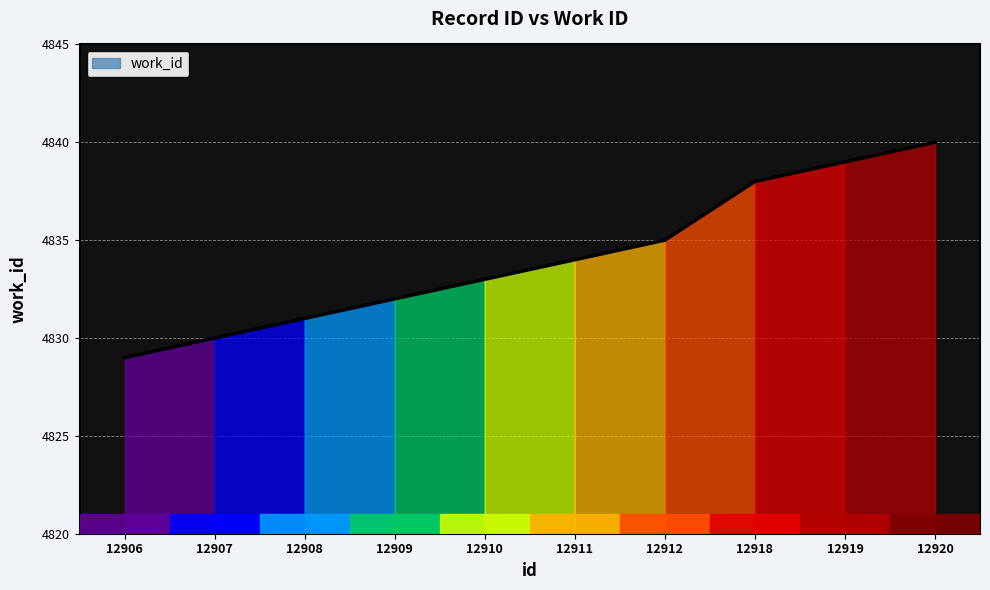

How many lines are shown in the chart?

1